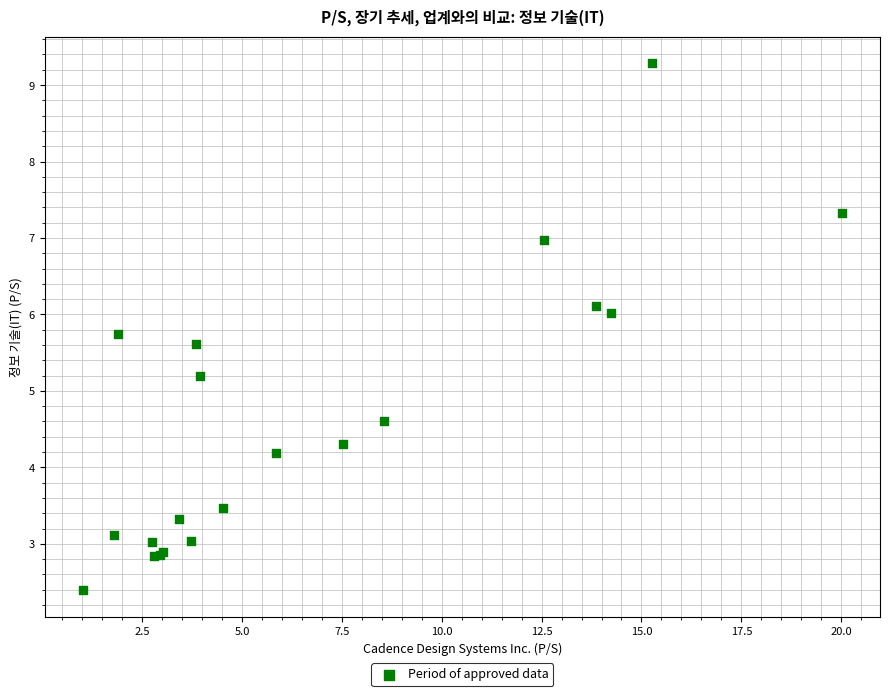

What Y value in the scatter plot is closest to 5?

5.2